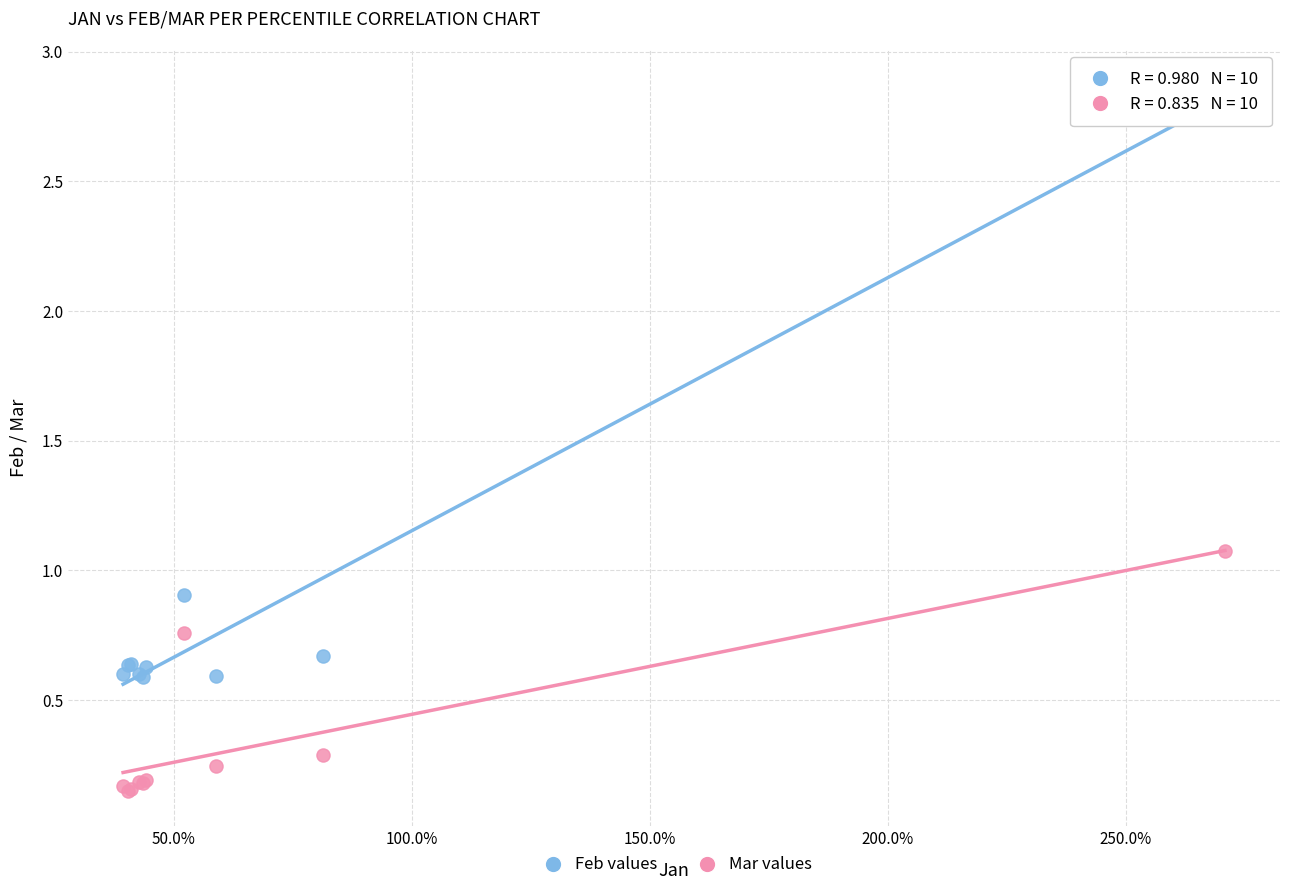

What is the X range (max minus min) for the scatter plot?

2.3